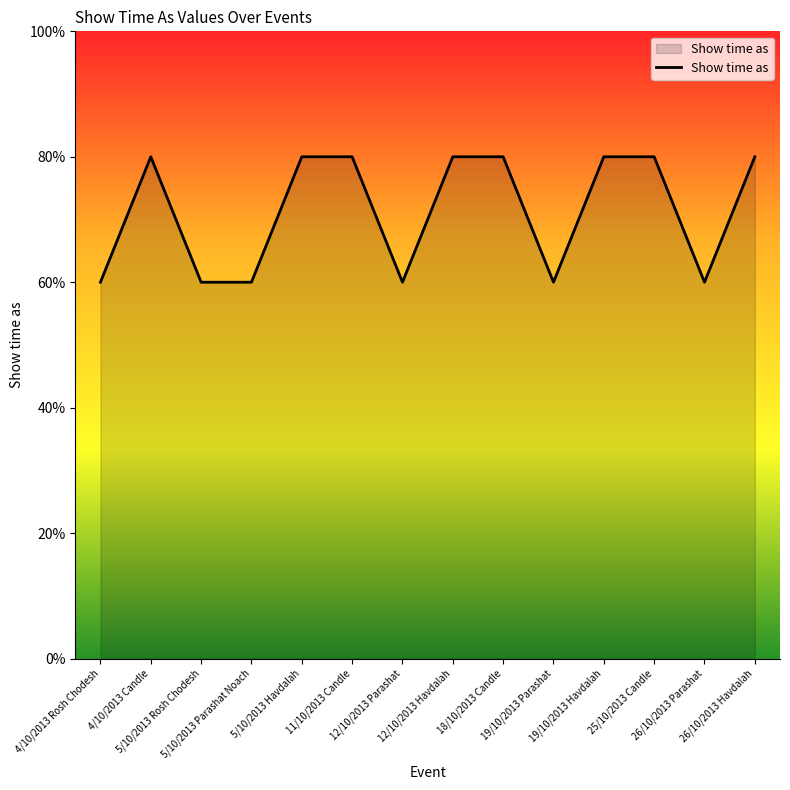

At which category does the data reach its first local peak?

4/10/2013 Candle